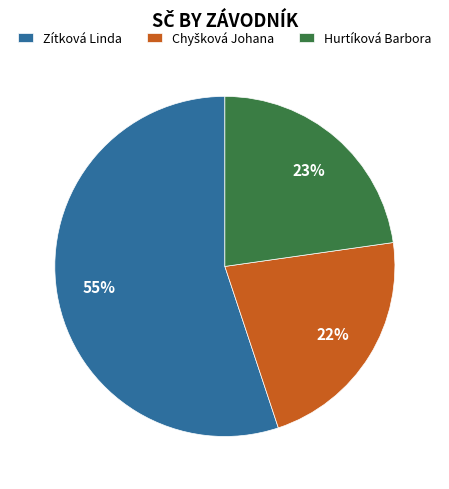

How many segments does this pie chart have?

3